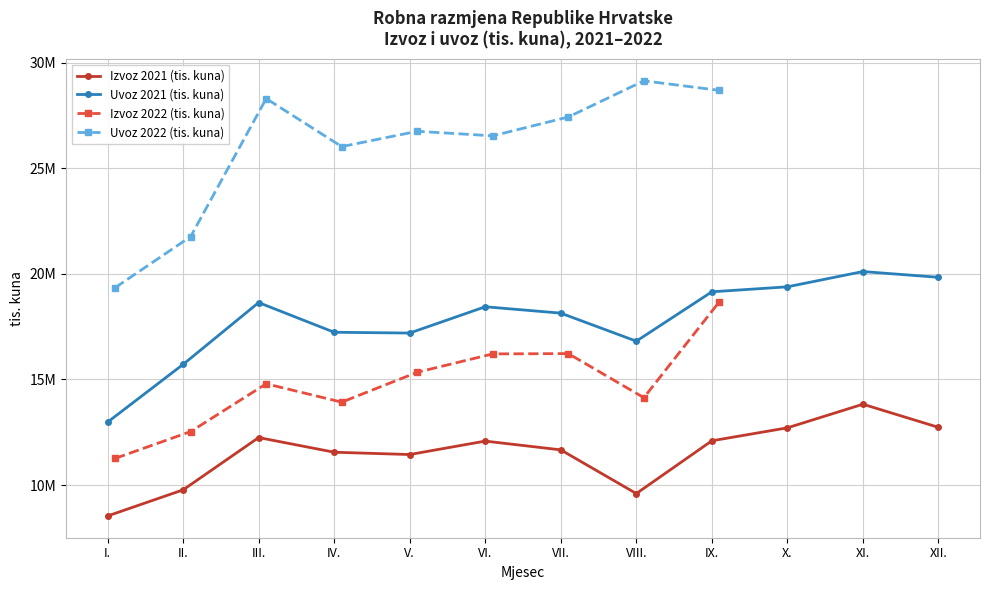

How many data points in Uvoz (tis. kuna) 2021 are above 18442083?

5